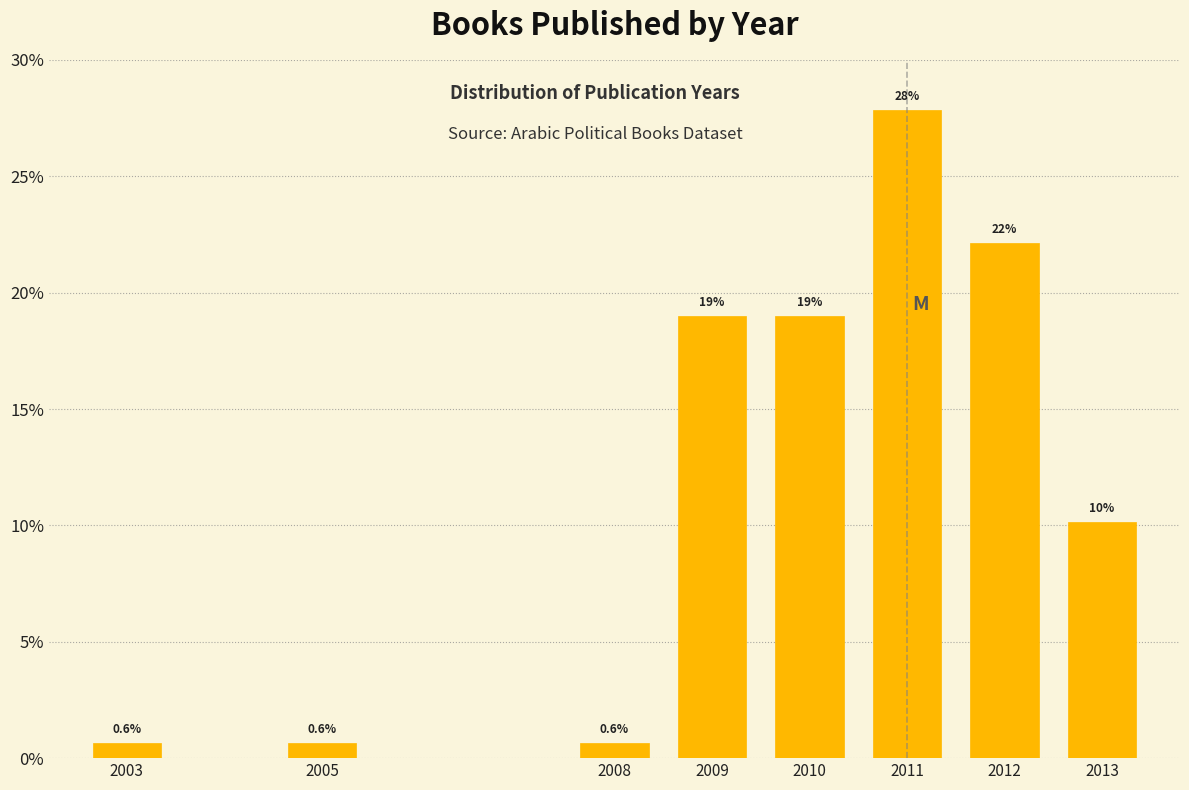

Reading right to left, what are all the values shown in this chart?

2013=10.1	2012=22.2	2011=27.8	2010=19.0	2009=19.0	2008=0.6	2005=0.6	2003=0.6